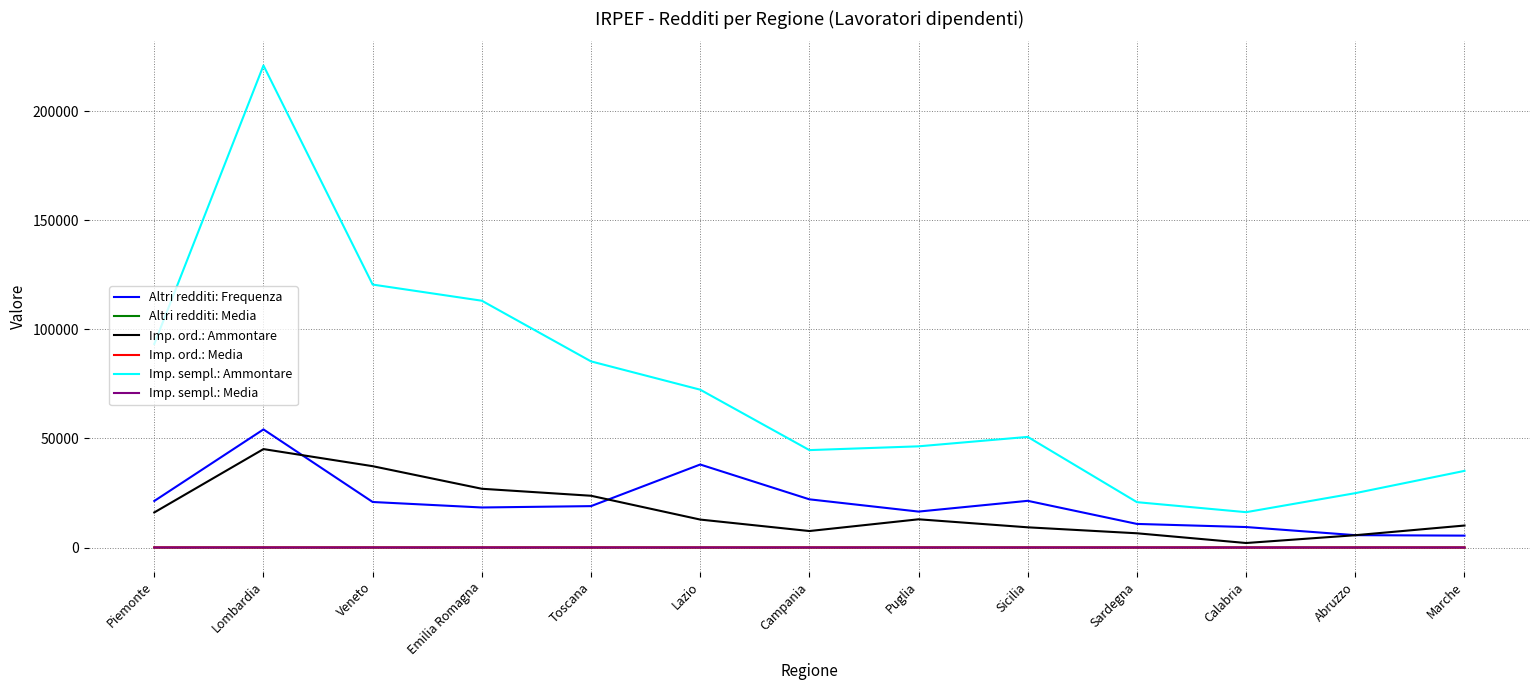

The Imp. sempl.: Ammontare series shows 50689.0 at Sicilia. True or false?

True